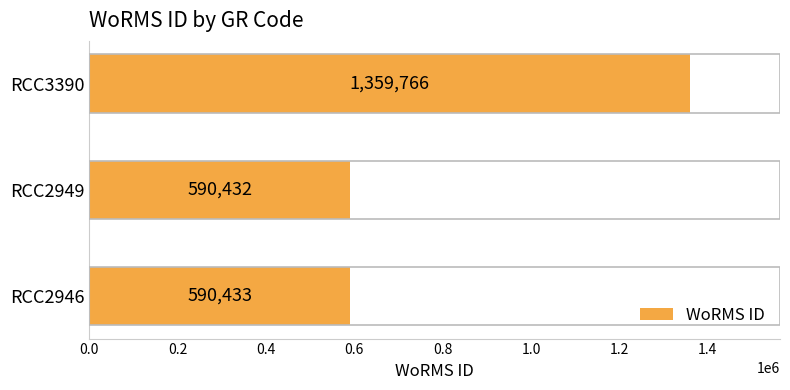

Reading top to bottom, what are all the values shown in this chart?

RCC3390=1359766	RCC2949=590432	RCC2946=590433